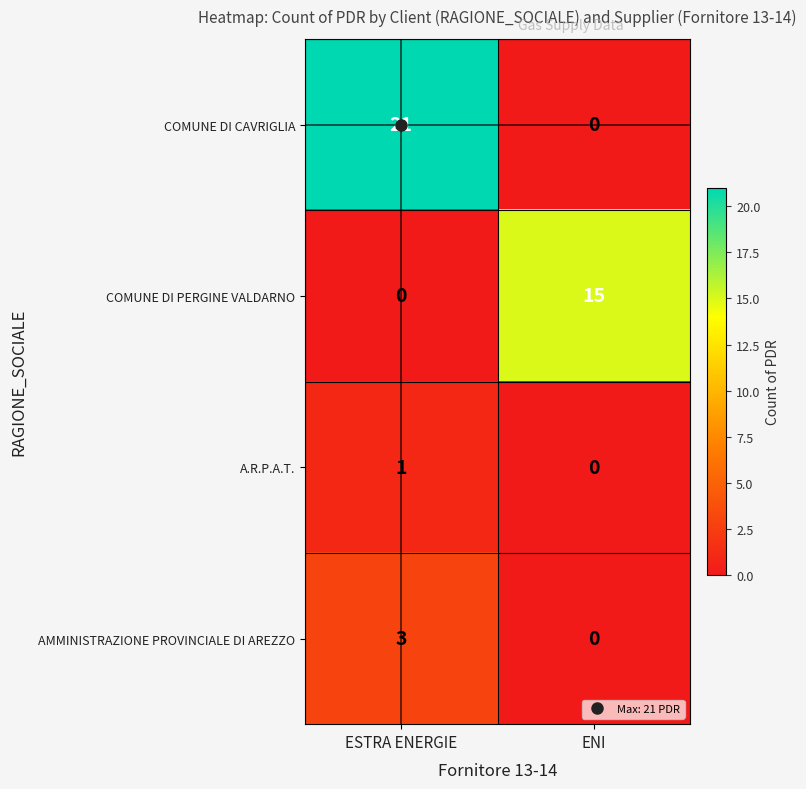

What is the maximum value for AMMINISTRAZIONE PROVINCIALE DI AREZZO?

3